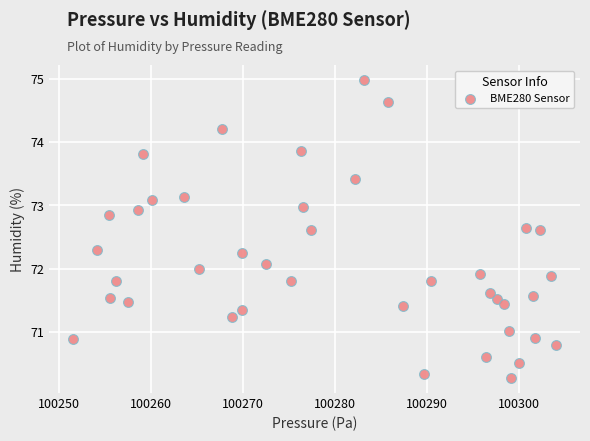

What is the range of X values (max minus min)?

52.4